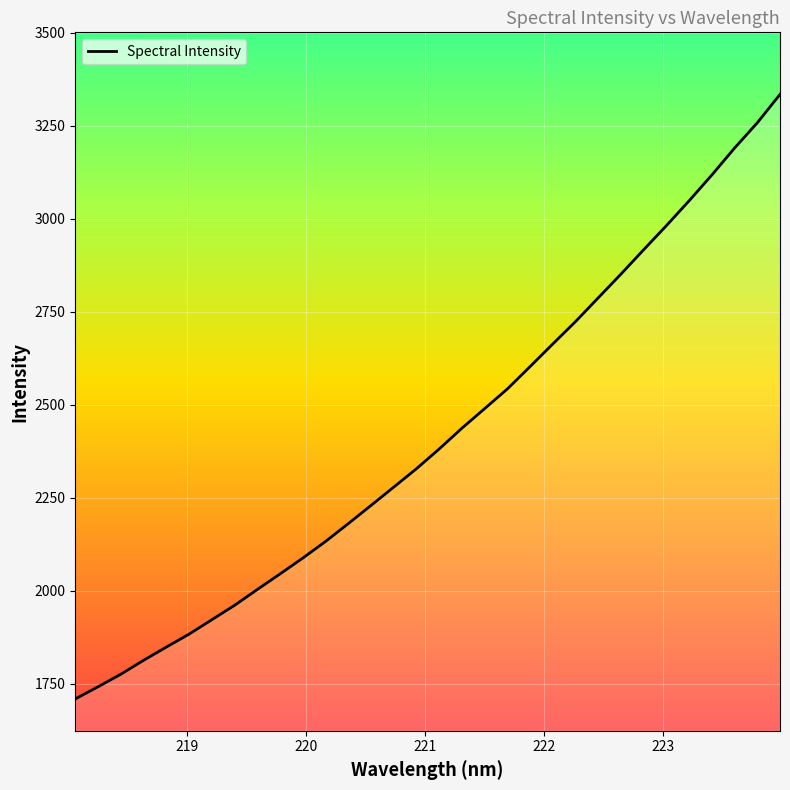

What is the maximum value shown in the chart?

3334.0